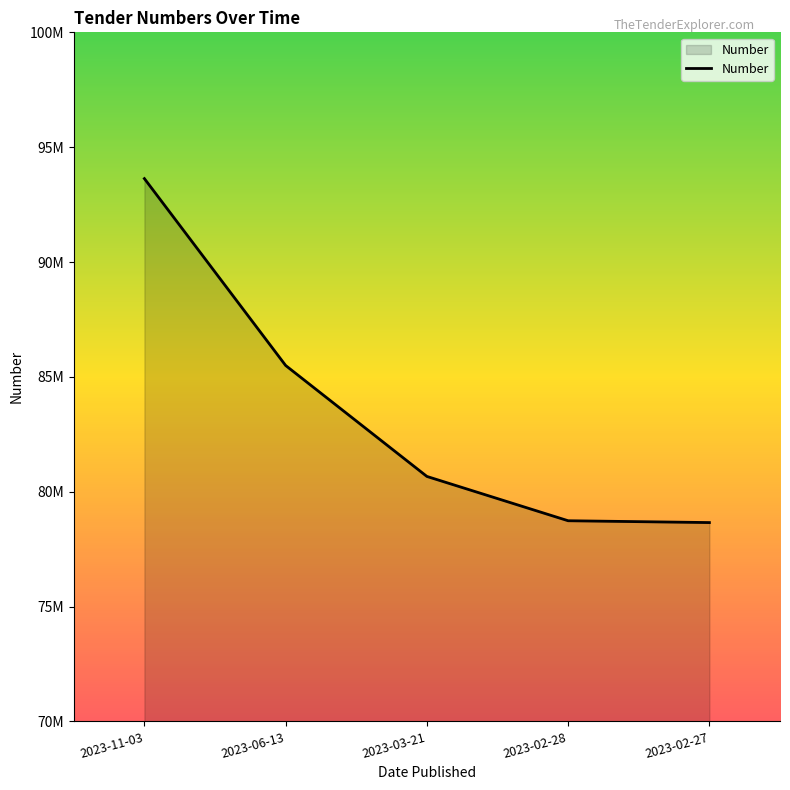

At which label does the data first exceed 80665273?

2023-11-03